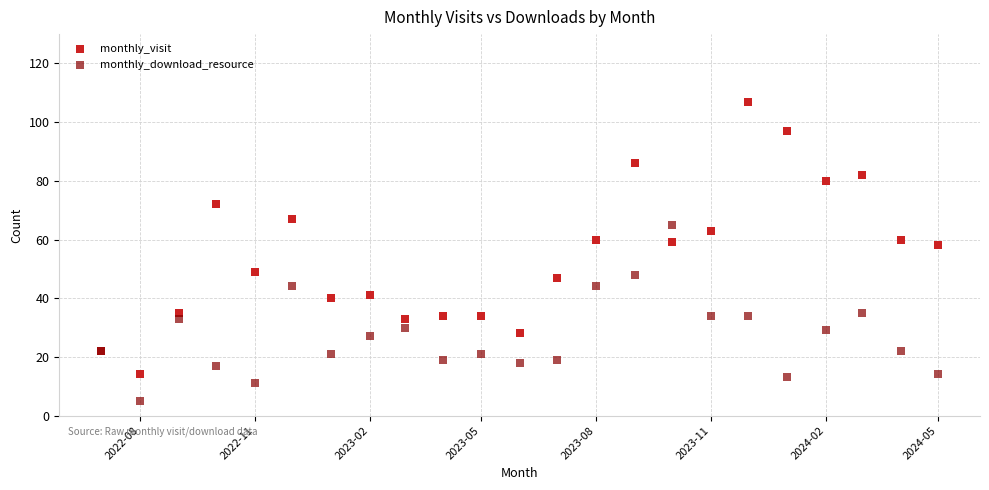

What is the X range (max minus min) for the scatter plot?

670